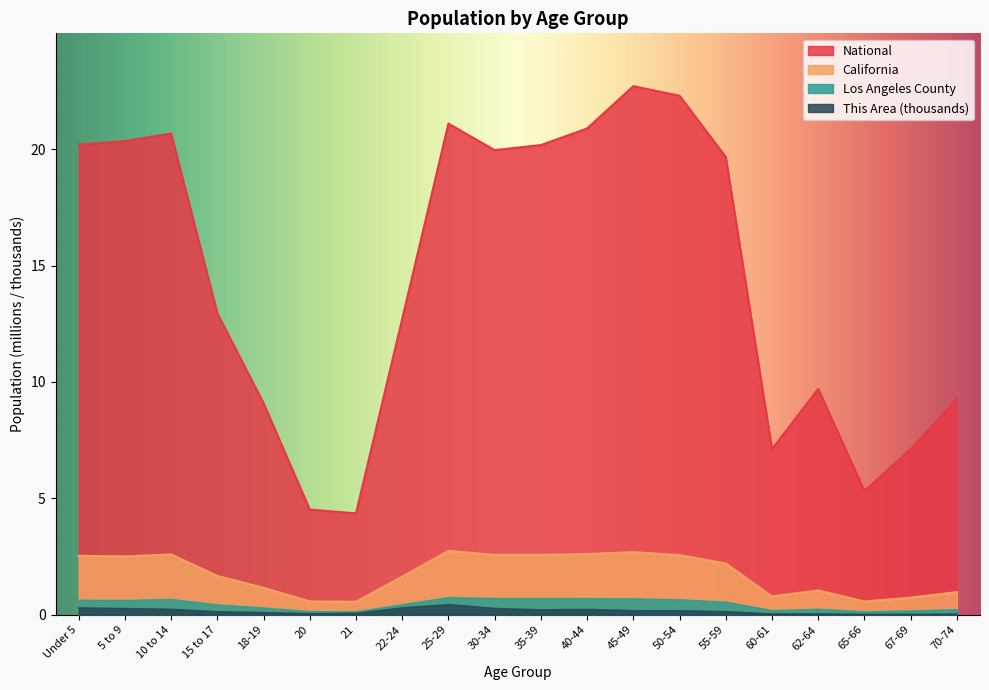

How many interior local valleys does the National series have?

4